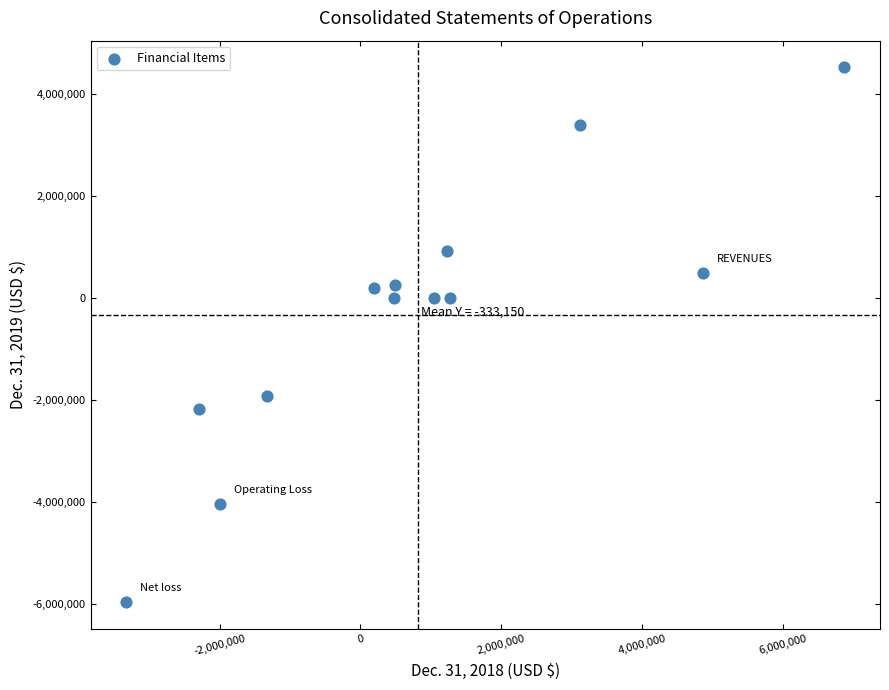

What is the range of X values (max minus min)?

10199863